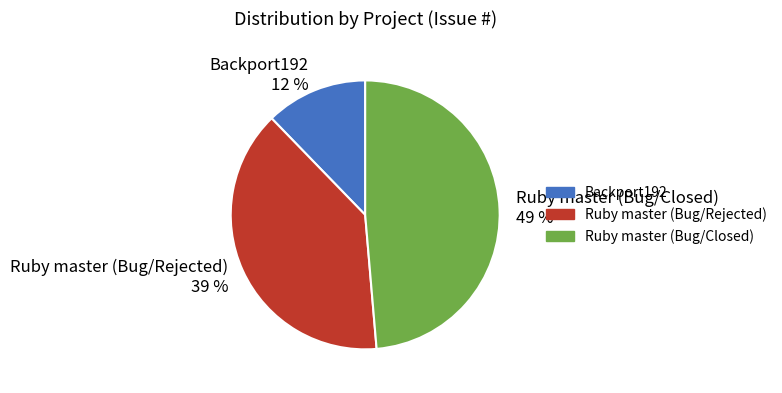

How many segments does this pie chart have?

3